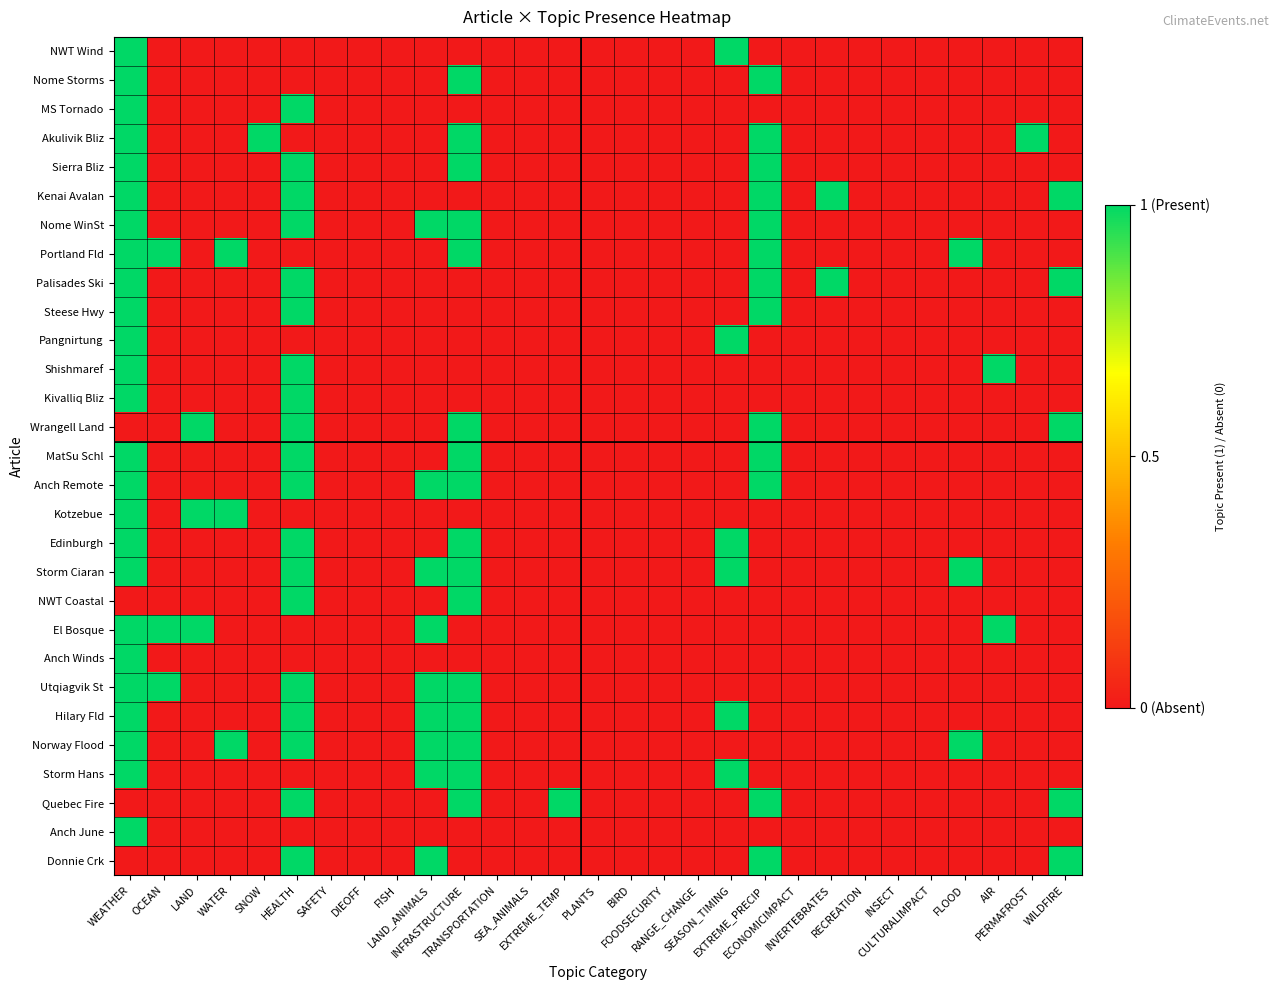

At which category is the sum across all series the highest?

WEATHER